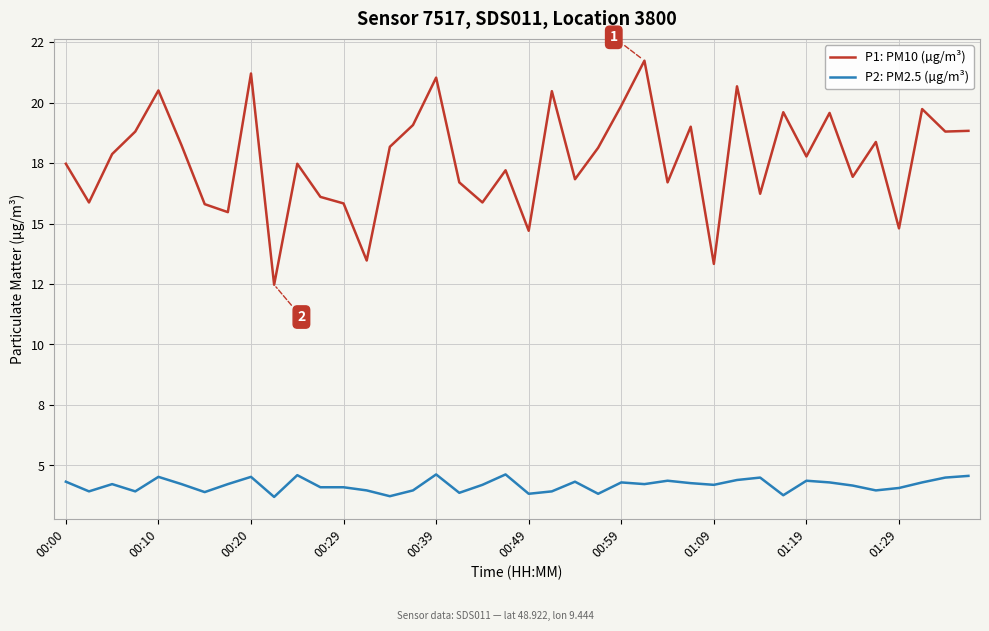

What is the sum of all P1: PM10 (µg/m³) values?

706.6